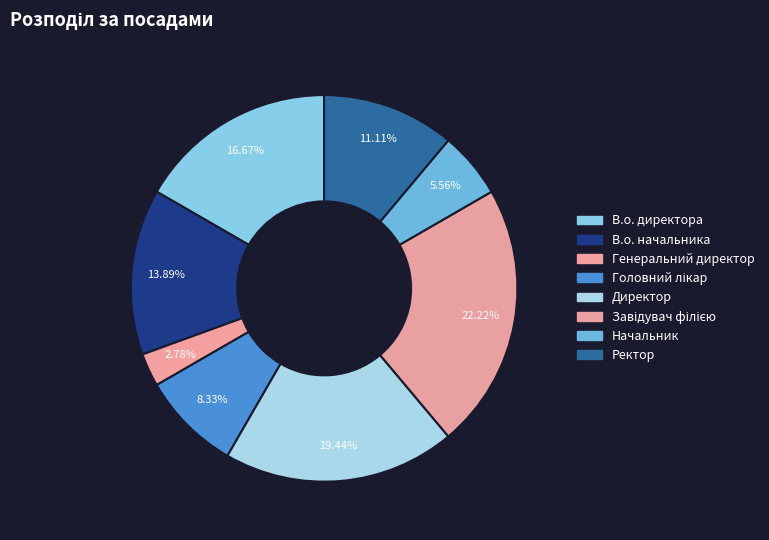

Count the number of slices in the pie.

8